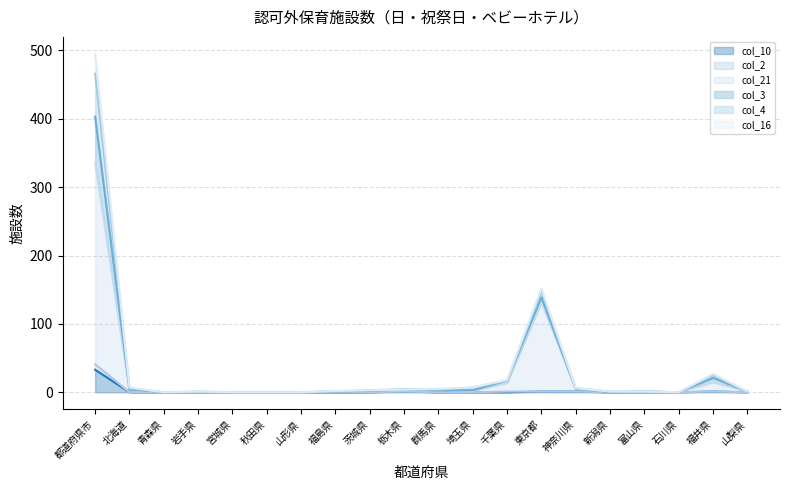

At which category is the sum across all series the highest?

都道府県市